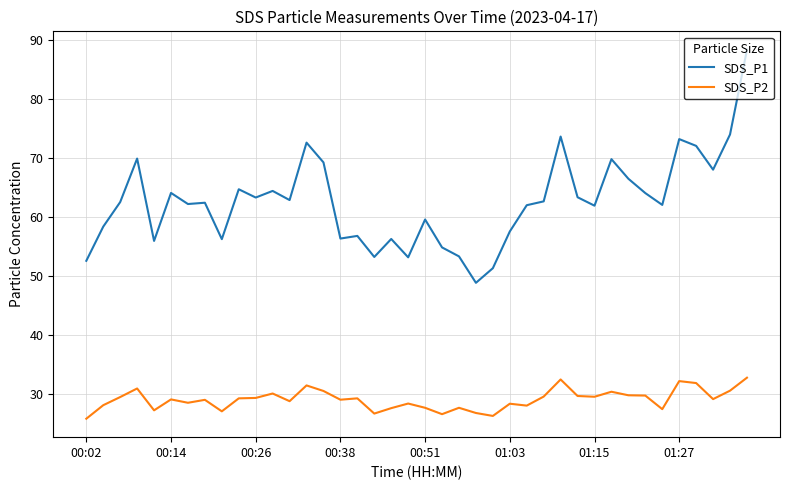

What are all the series names shown in the legend?

SDS_P1, SDS_P2